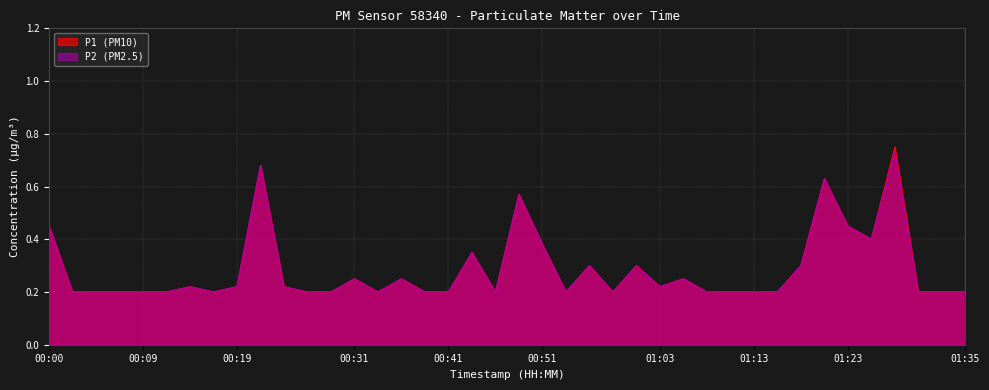

At which label does P2 reach its minimum?

00:02